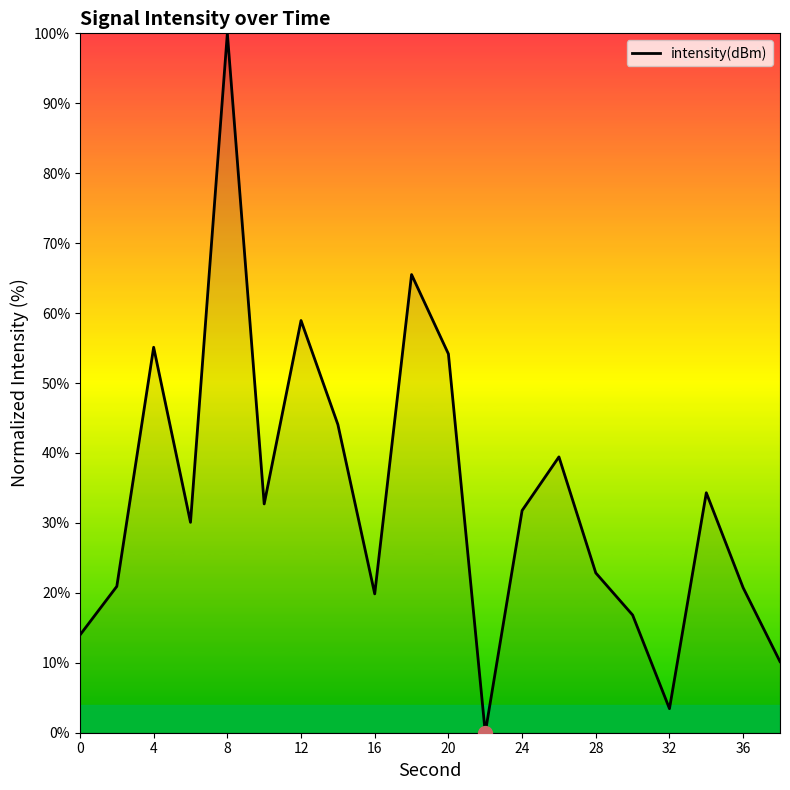

Does the chart display data point markers on the line(s)?

No